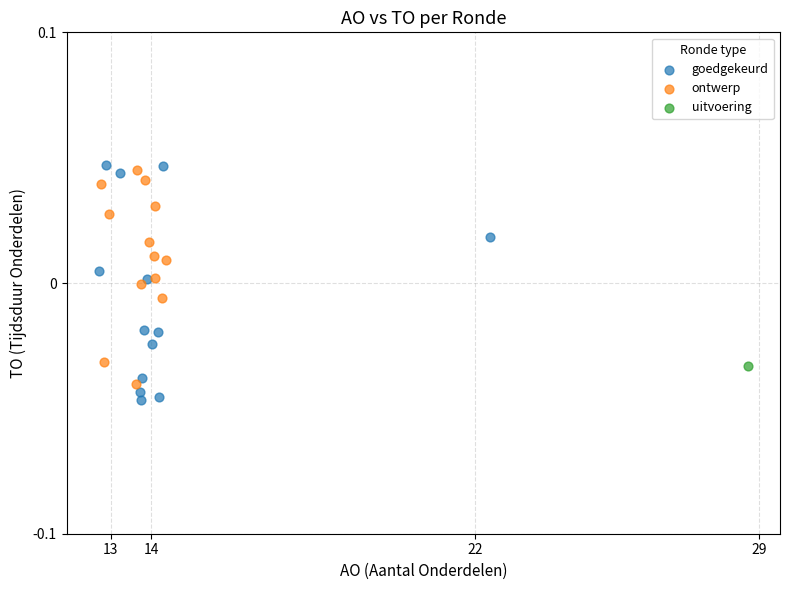

Which series contains the lowest Y value?

goedgekeurd